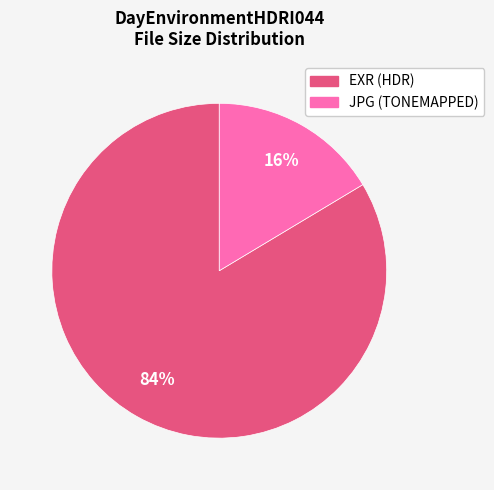

To the nearest percent, what is the average slice percentage?

50%